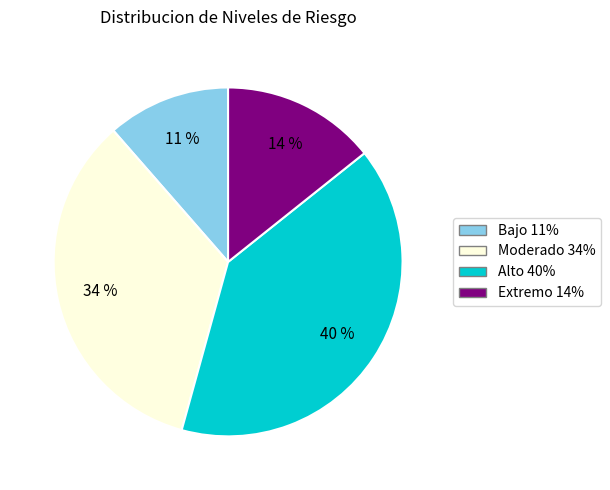

How many slices are in this pie chart?

4